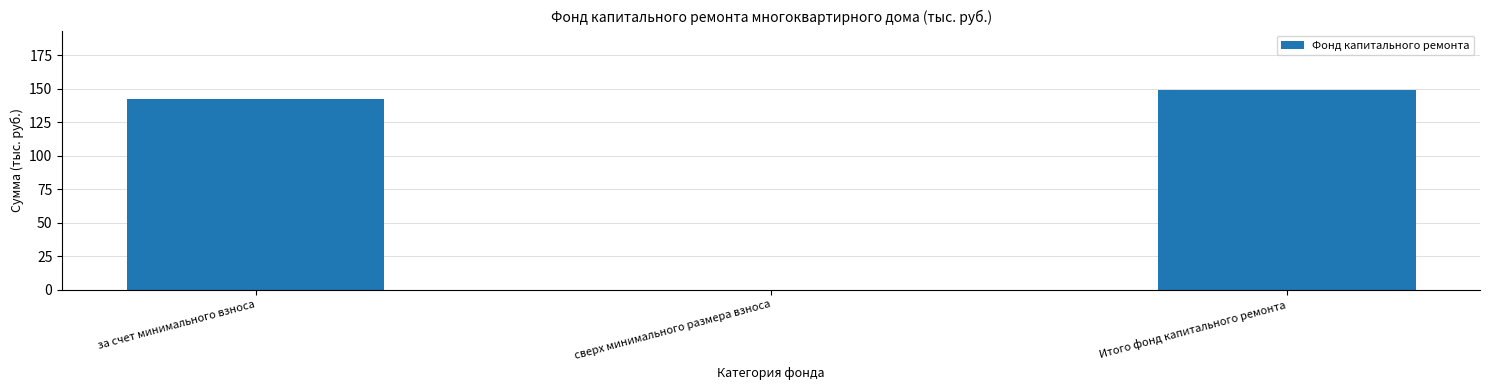

What is the difference between the values at Итого фонд капитального ремонта and за счет минимального взноса?

6.4